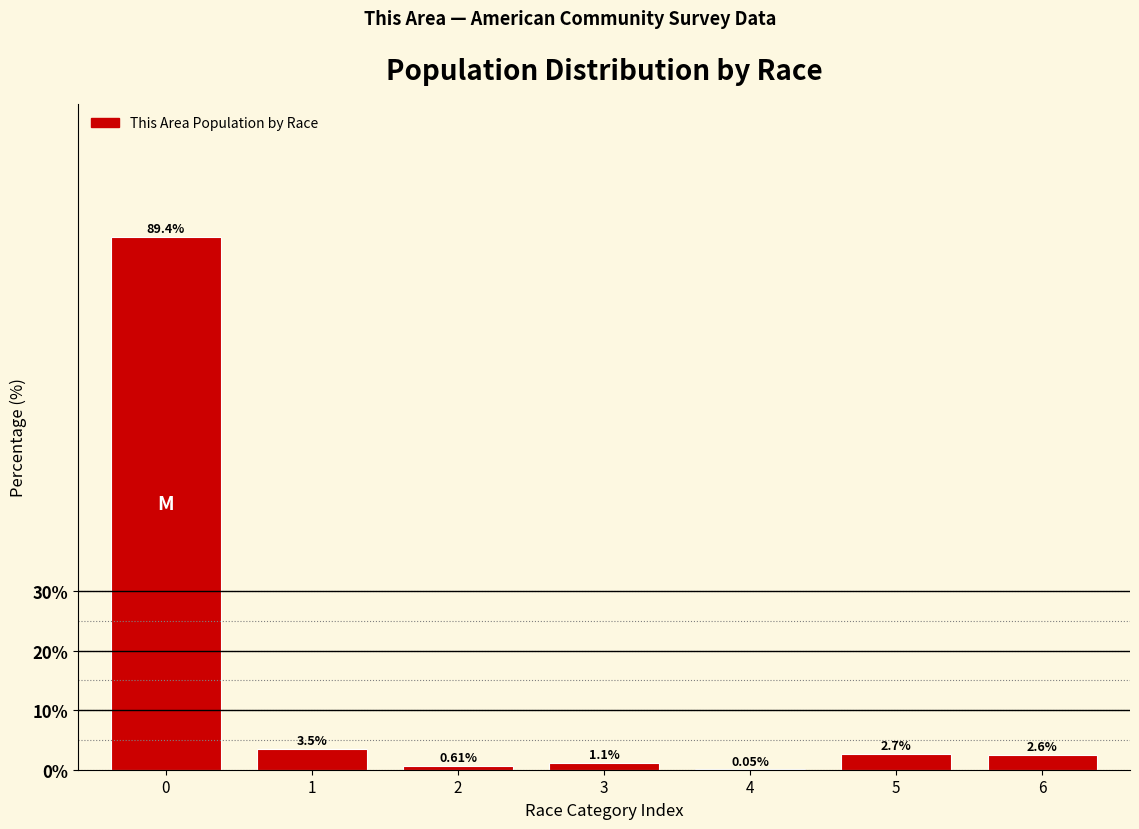

What is the change in value from 2 to 5?

+2.1